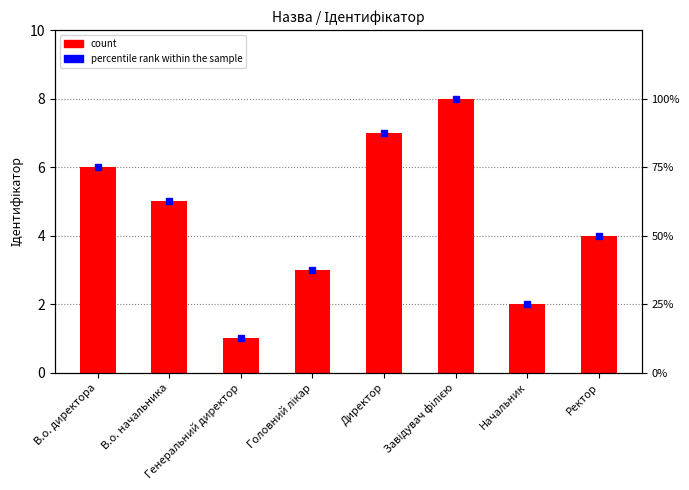

Between Головний лікар and В.о. начальника, which is larger?

В.о. начальника